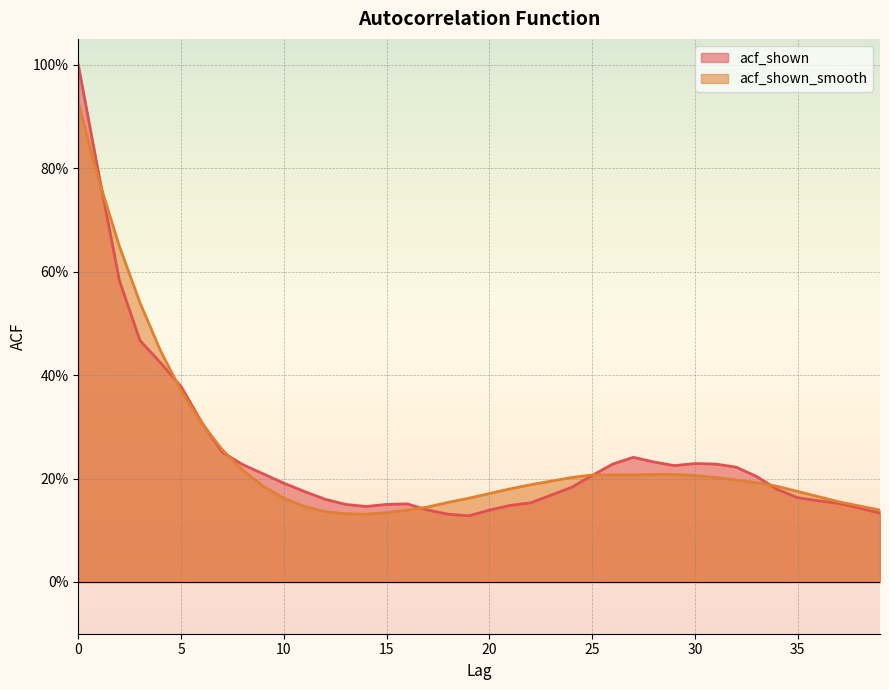

The value of acf_shown at 5 is 0.4. True or false?

True